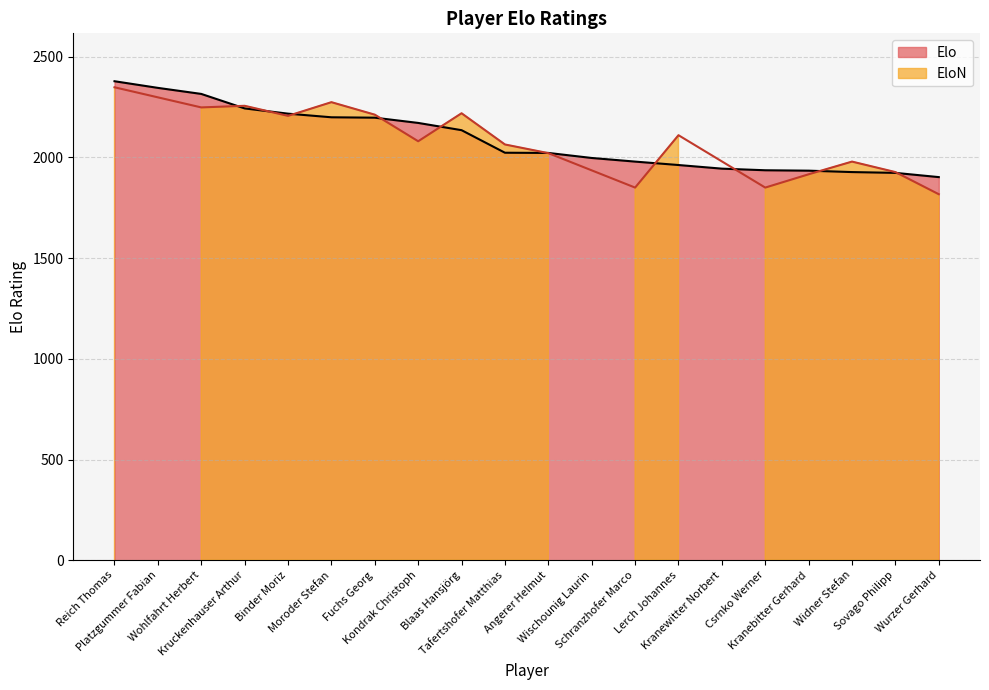

What is the maximum value for Elo?

2378